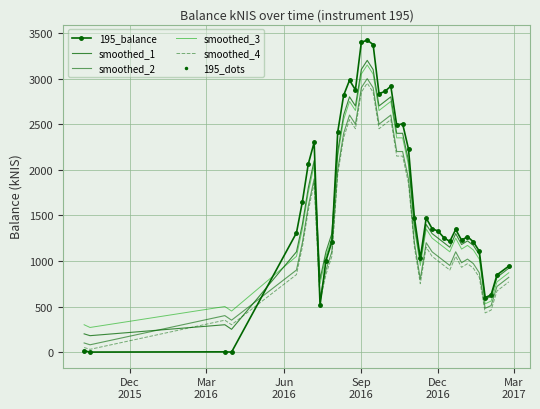

At which category does the data reach its first local valley?

Mar
2016